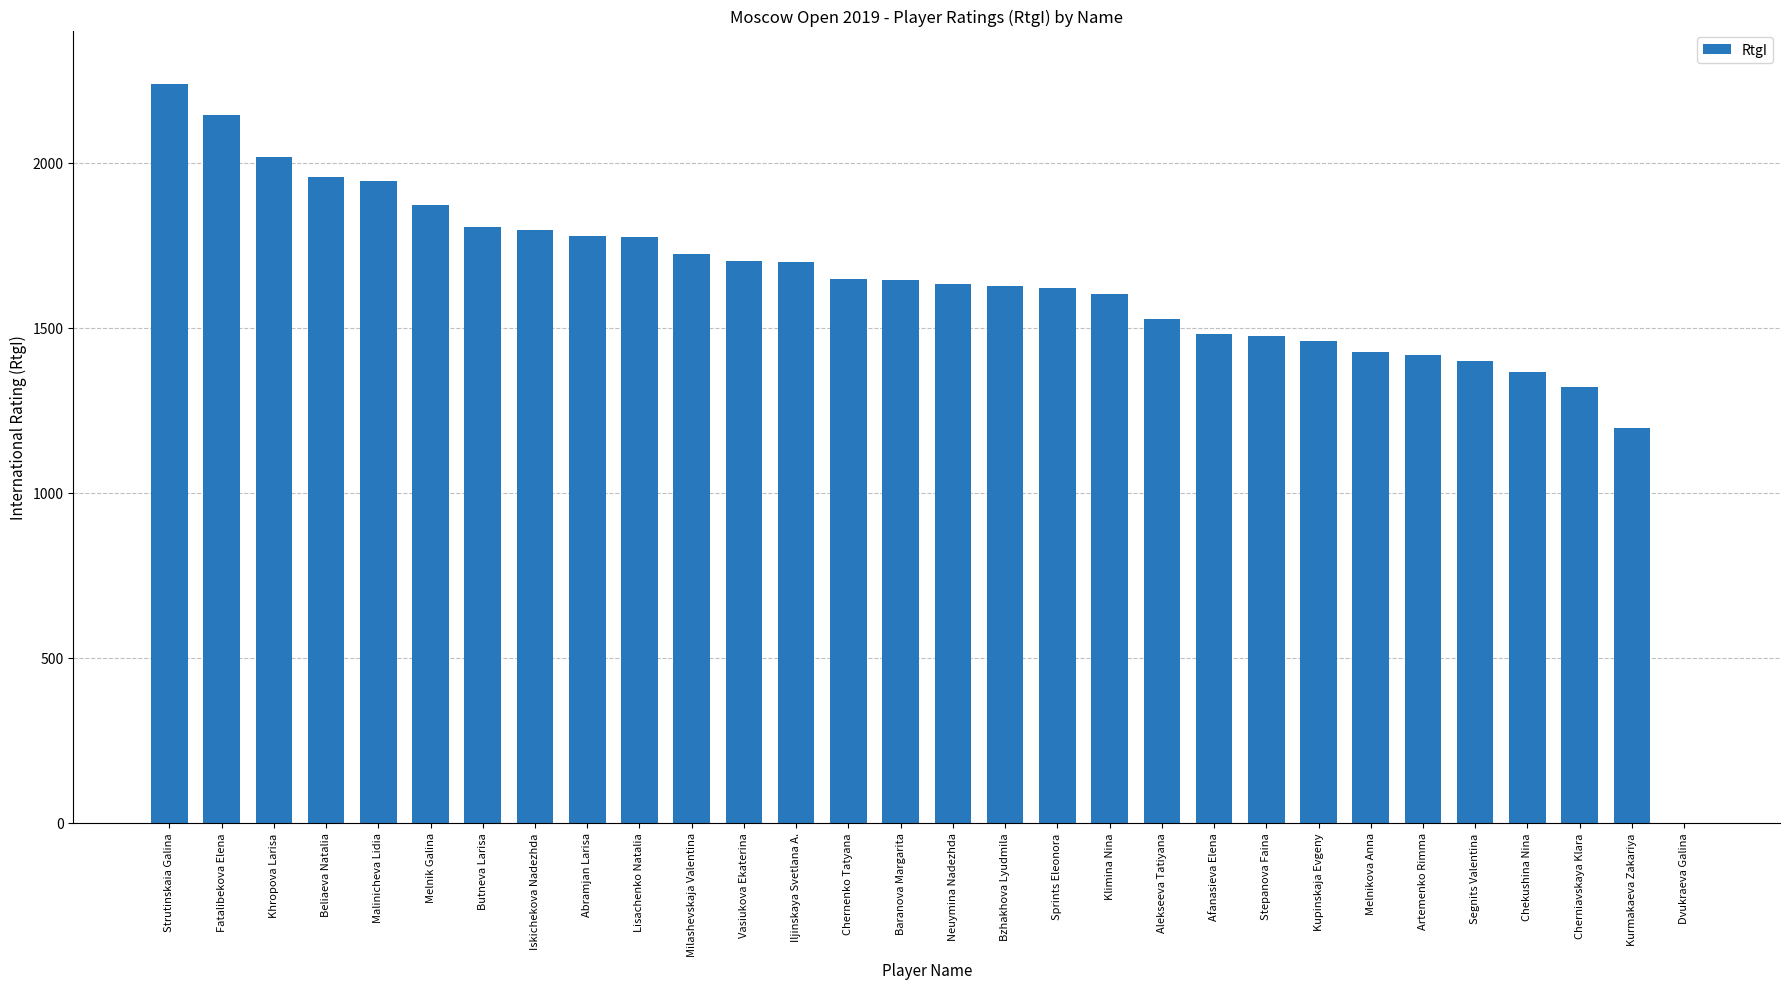

Where is the data nearest to the value 1119?

Kurmakaeva Zakariya